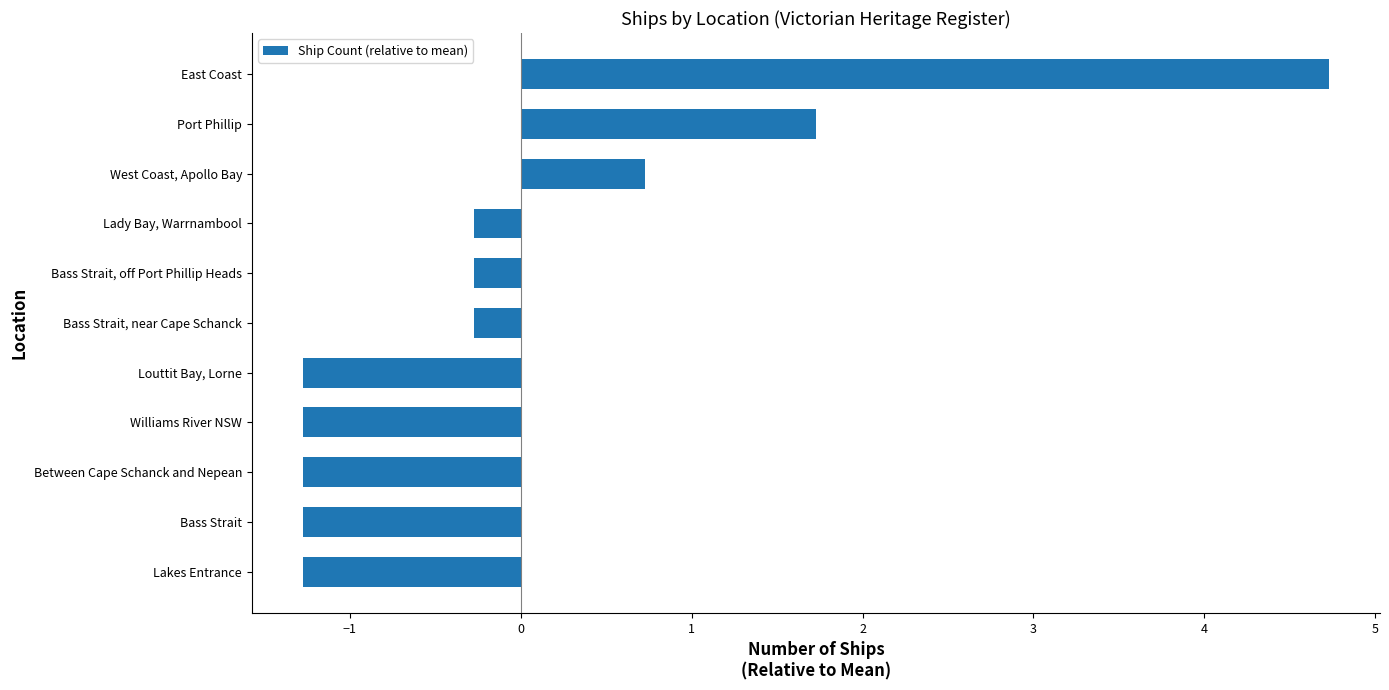

Reading top to bottom, transcribe all the data shown in this chart.

East Coast=4.7	Port Phillip=1.7	West Coast, Apollo Bay=0.7	Lady Bay, Warrnambool=-0.3	Bass Strait, off Port Phillip Heads=-0.3	Bass Strait, near Cape Schanck=-0.3	Louttit Bay, Lorne=-1.3	Williams River NSW=-1.3	Between Cape Schanck and Nepean=-1.3	Bass Strait=-1.3	Lakes Entrance=-1.3